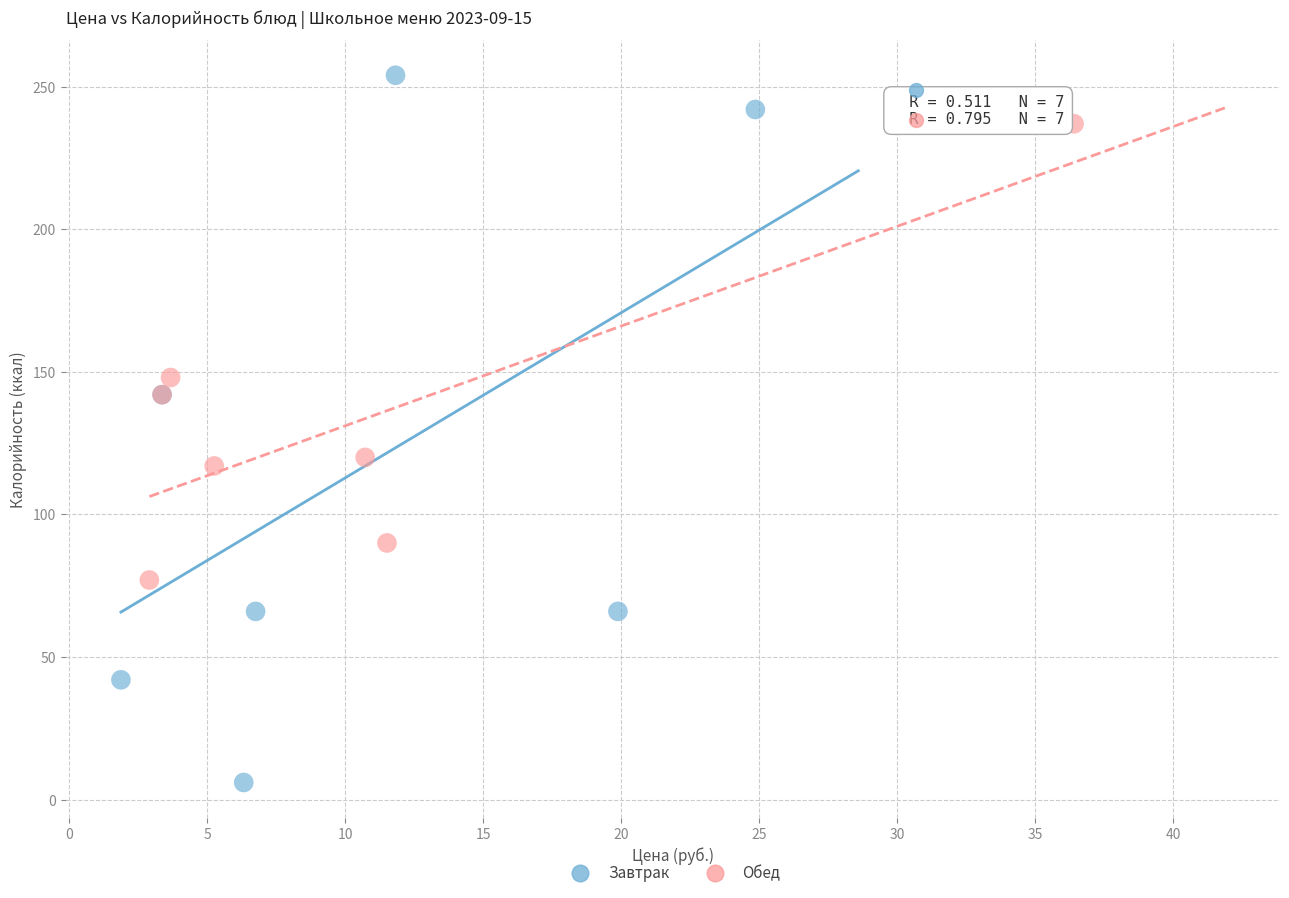

Which series reaches the maximum Y coordinate?

Завтрак